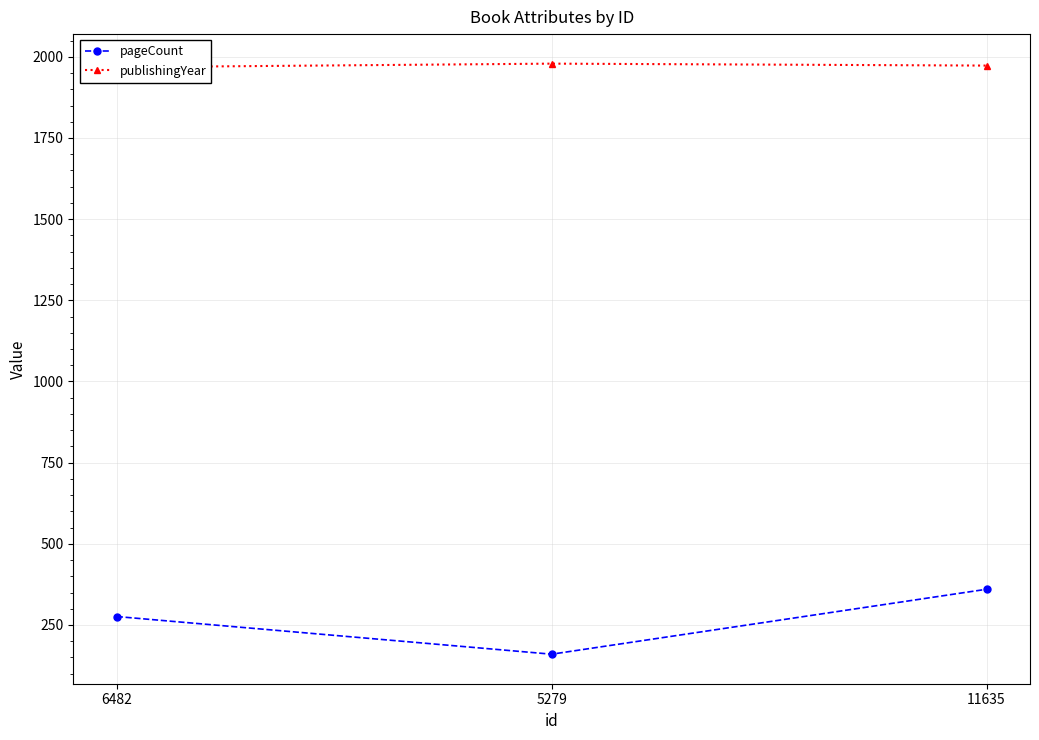

Is the value of publishingYear at 11635 greater than the value of pageCount at 6482?

Yes